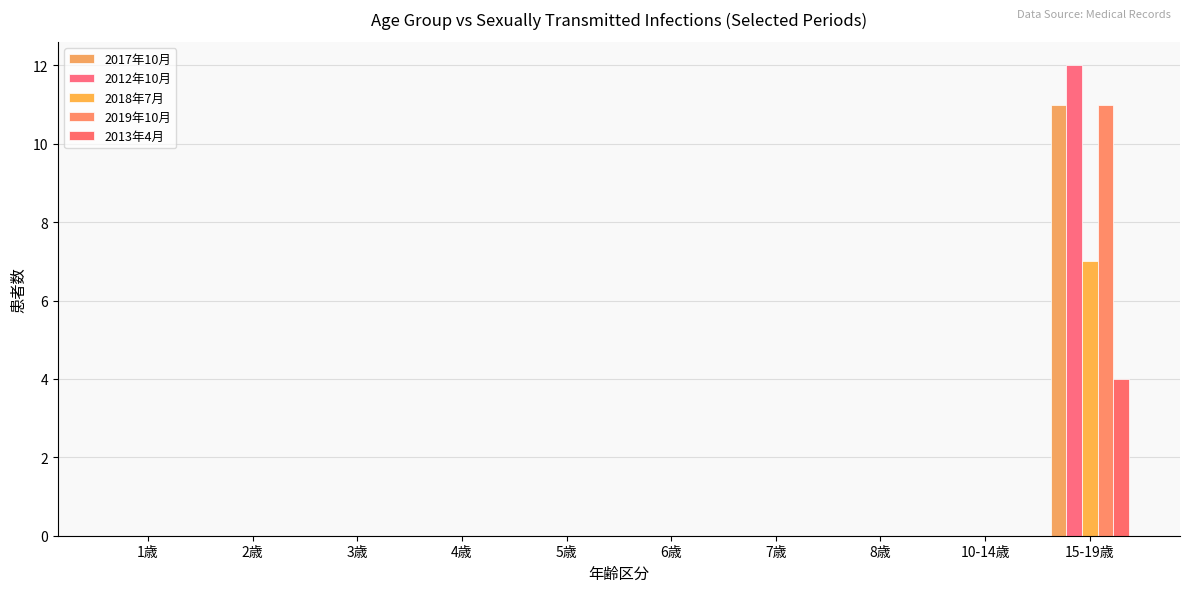

Which has a higher value, 1歳 or 4歳?

1歳